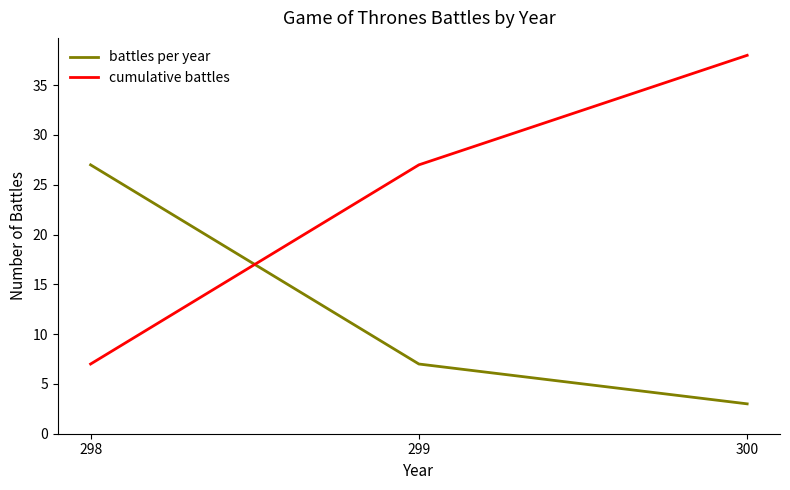

What is the minimum value for cumulative battles?

7